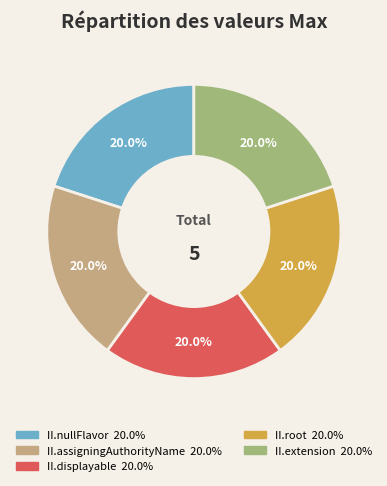

Is there any slice that represents more than half of the pie?

No